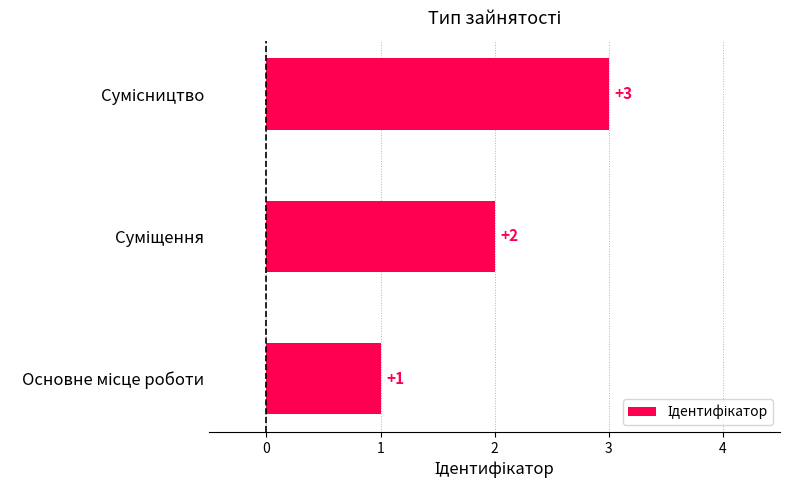

What is the greatest value displayed?

3